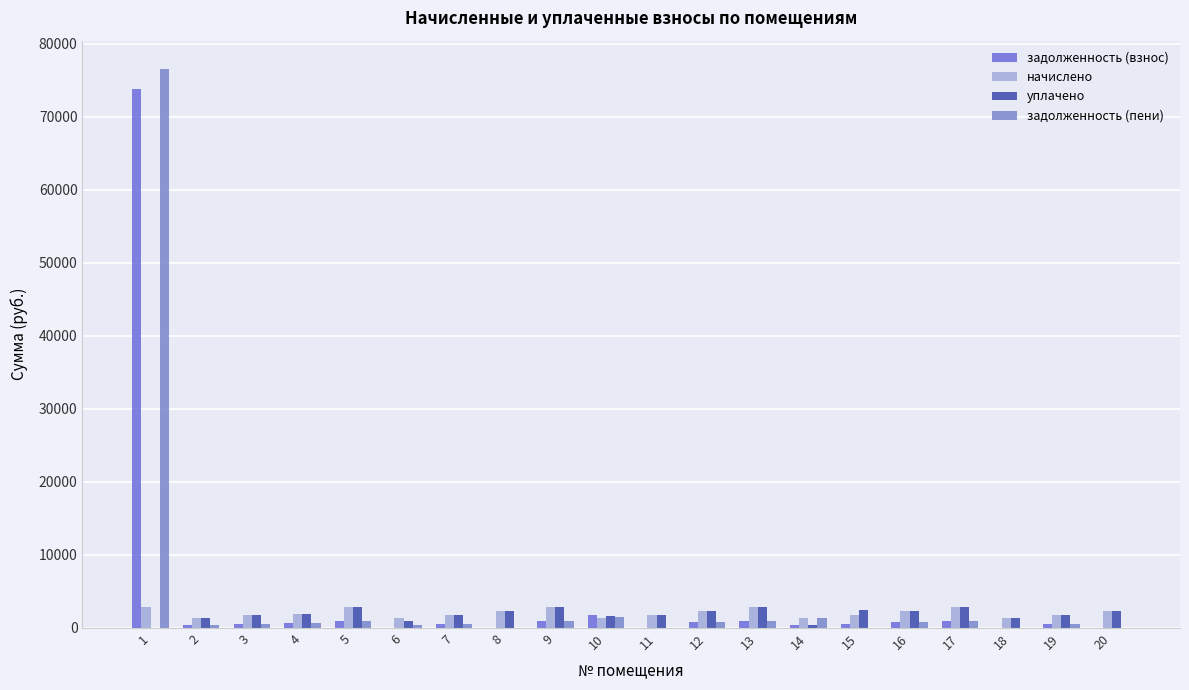

Are the bars horizontal?

No